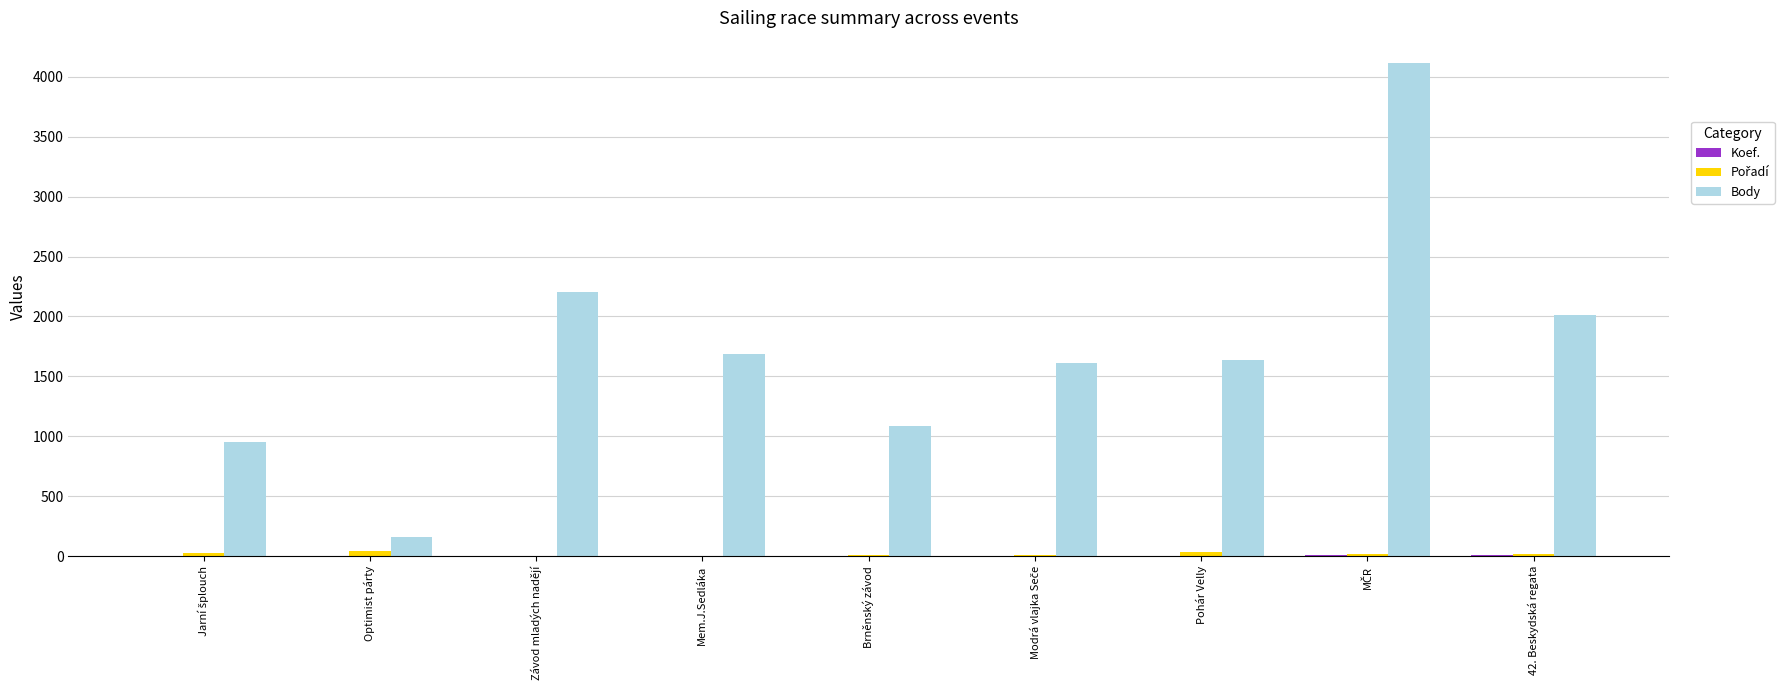

True or false: Body has a value of 2692 at Pohár Velly.

False